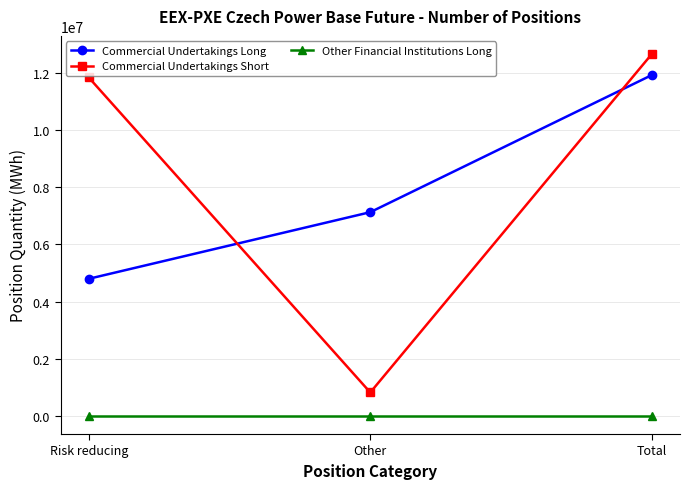

Which series has the largest range (max minus min)?

Commercial Undertakings Short